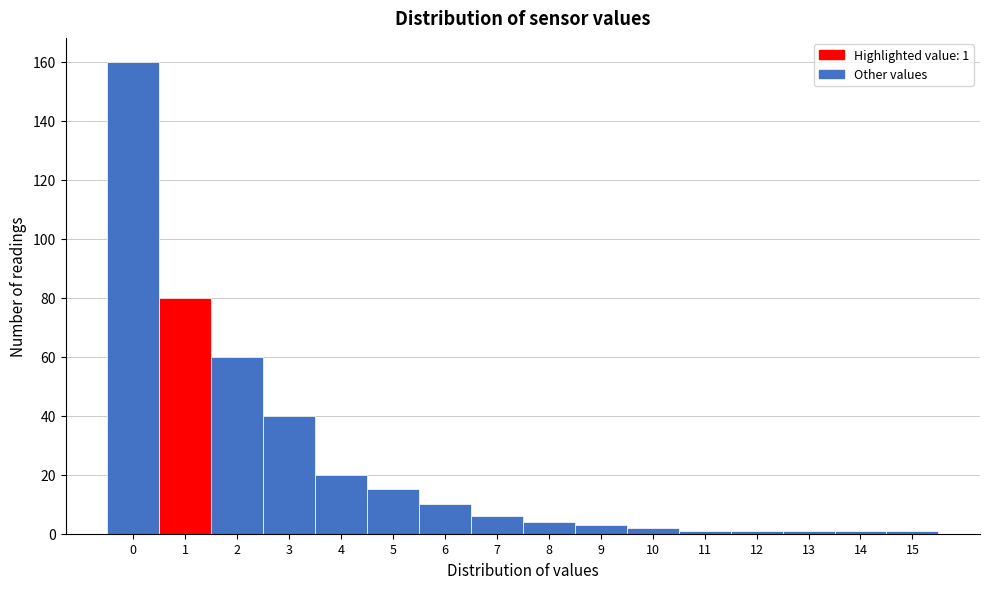

Reading left to right, list all the values displayed in this chart.

0=160	1=80	2=60	3=40	4=20	5=15	6=10	7=6	8=4	9=3	10=2	11=1	12=1	13=1	14=1	15=1